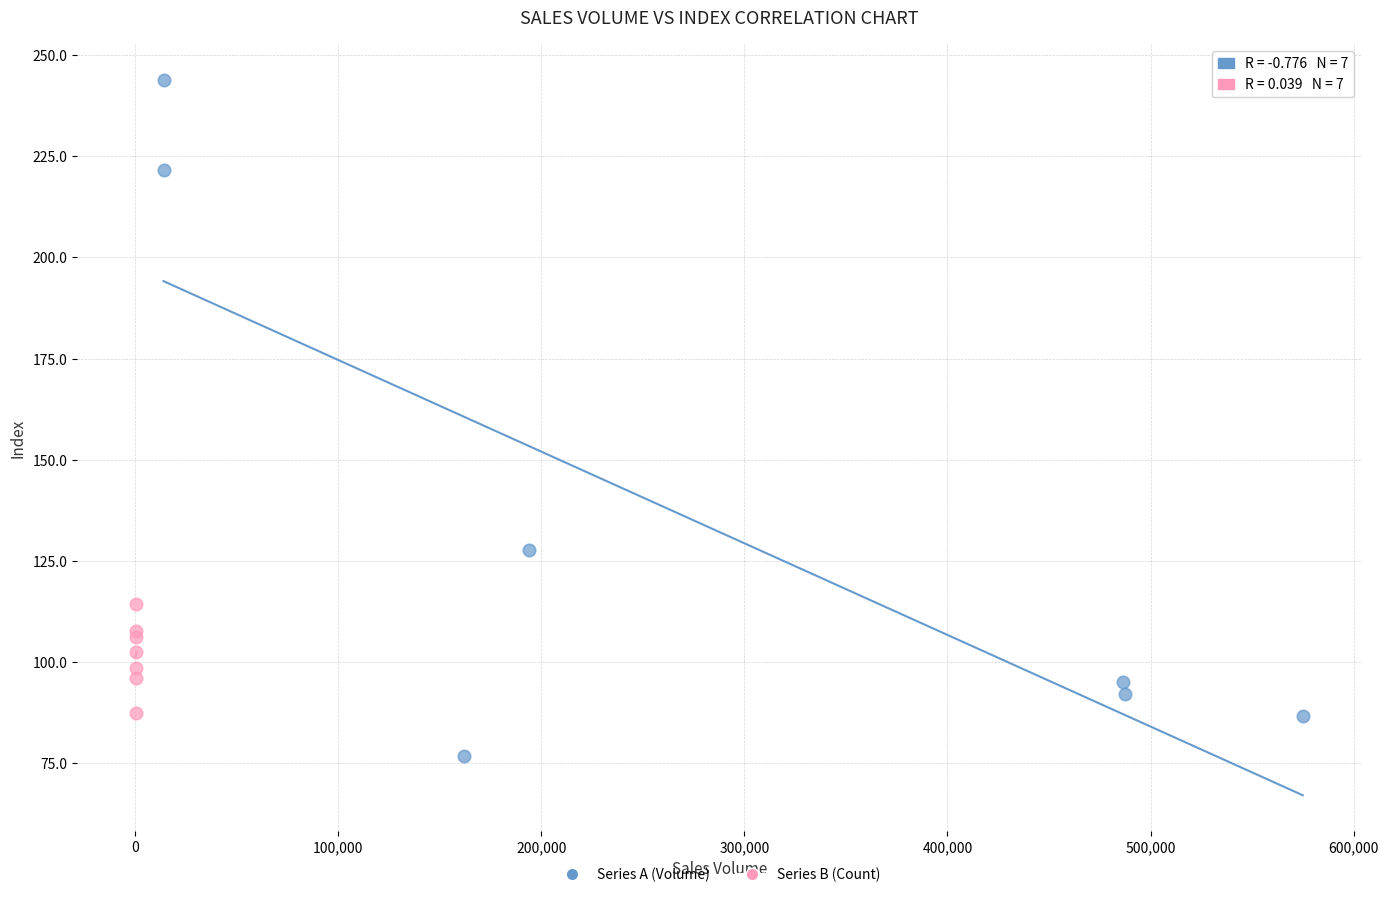

Which series reaches the maximum Y coordinate?

Series A (Volume)